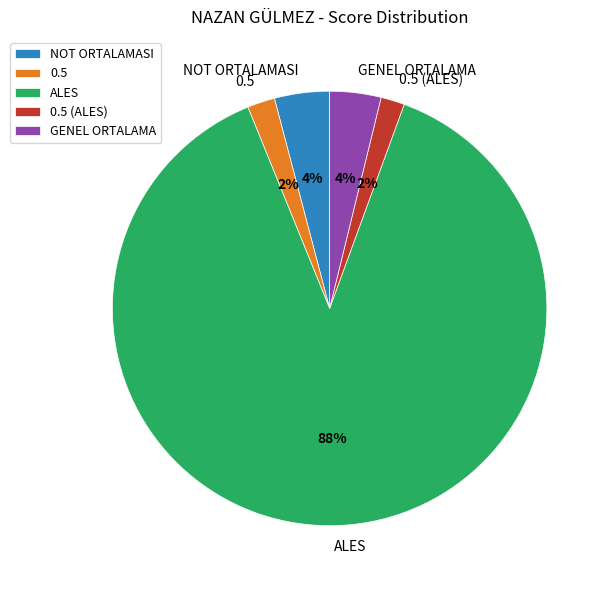

To the nearest percent, what is the average slice percentage?

20%